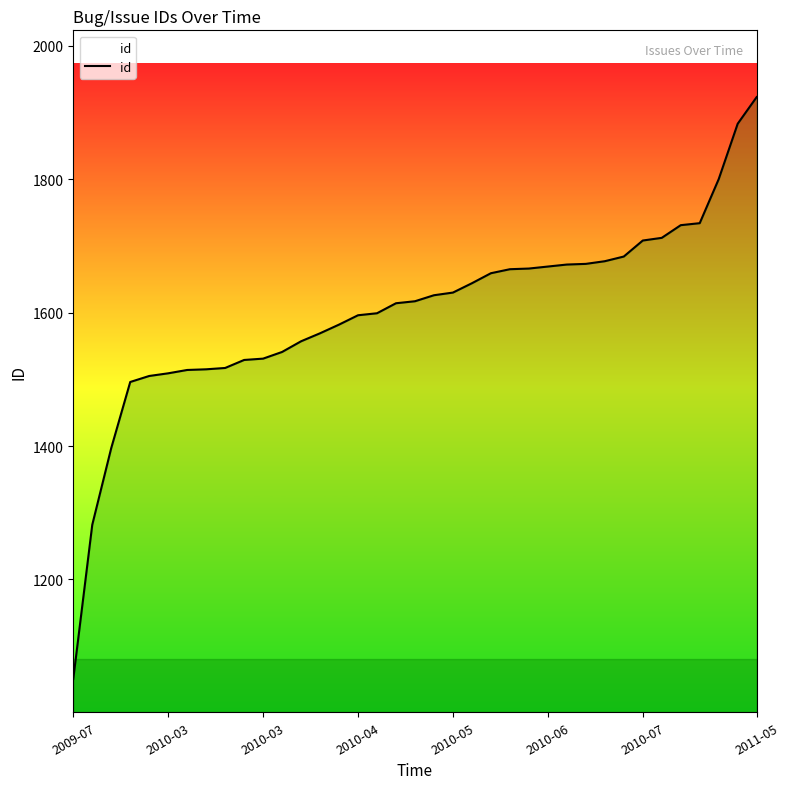

What is the greatest value displayed?

1923